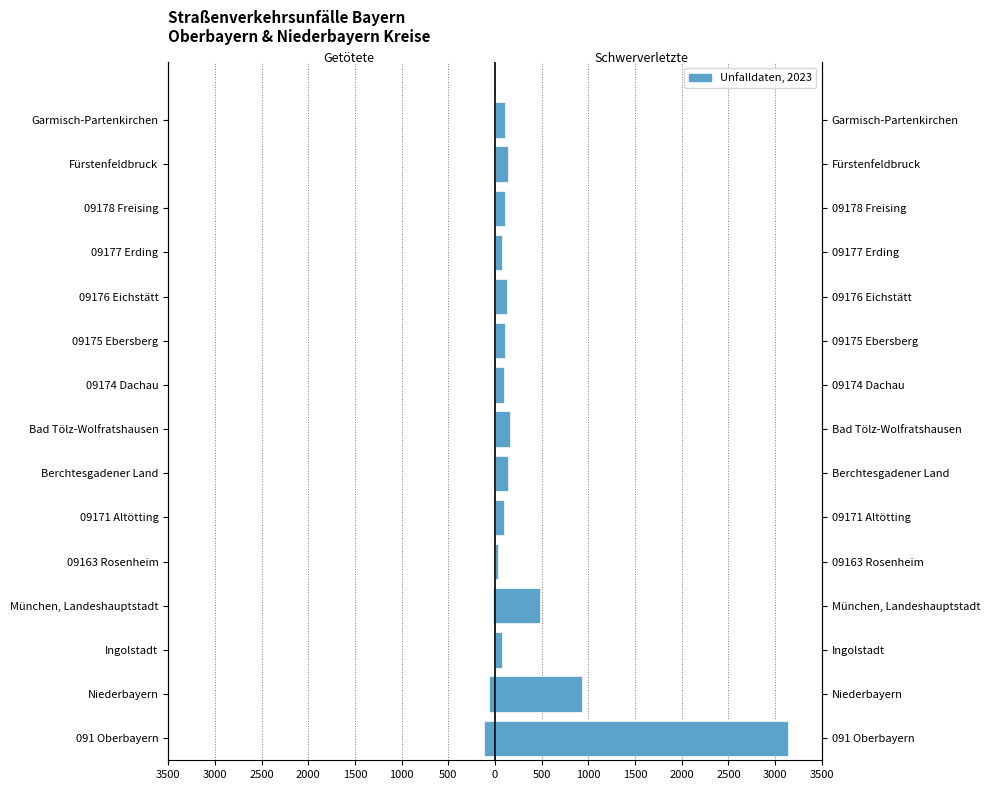

What is the average value of the Schwerverletzte series?

388